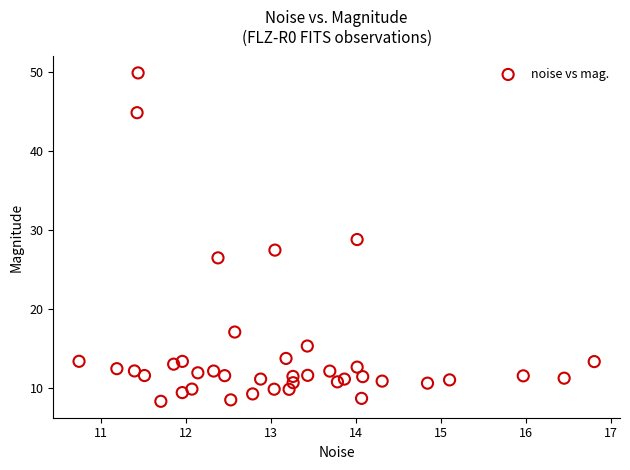

What is the range of Y values (max minus min)?

41.6